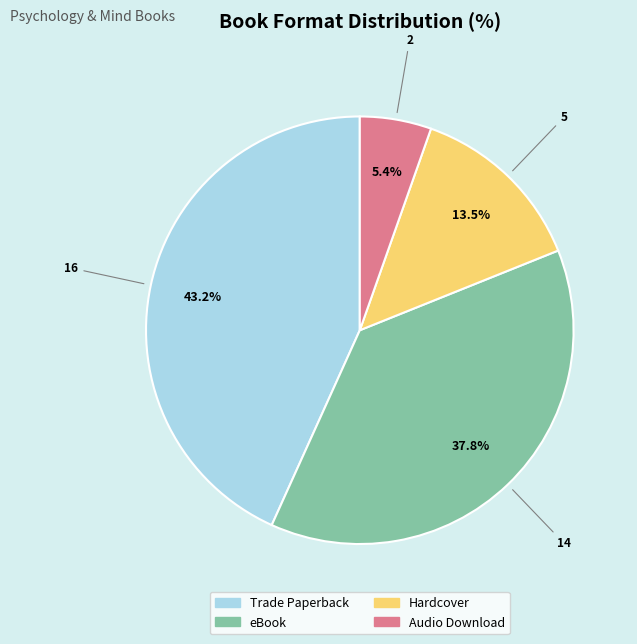

Is there any slice that represents more than half of the pie?

No